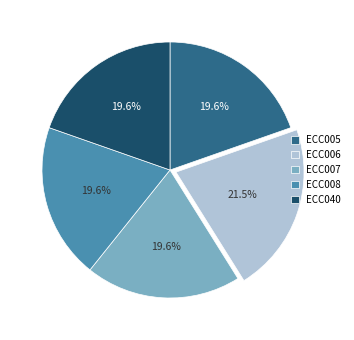

True or false: ECC006 accounts for 36% of the total.

False